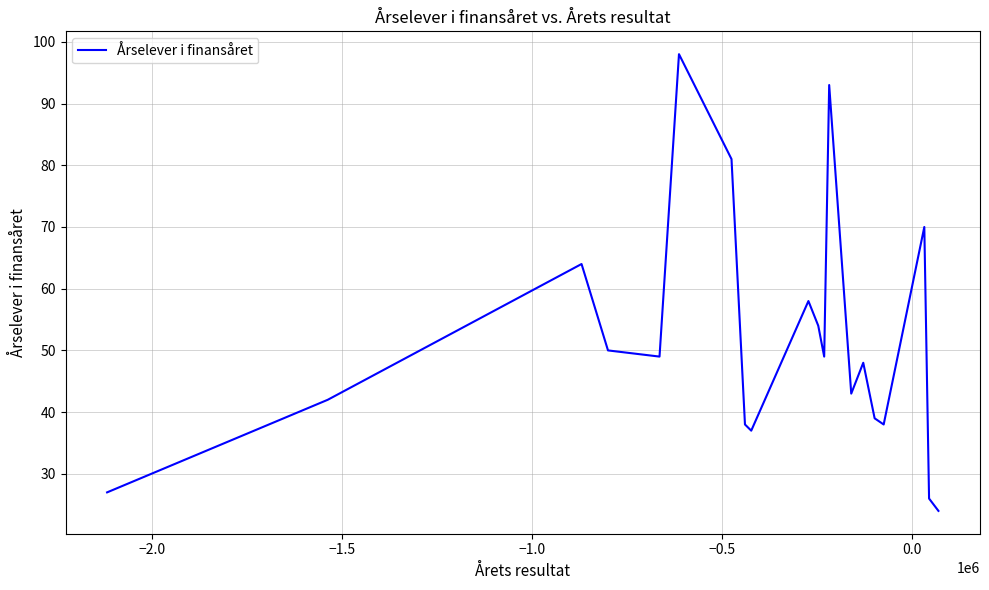

What is the maximum value shown in the chart?

98